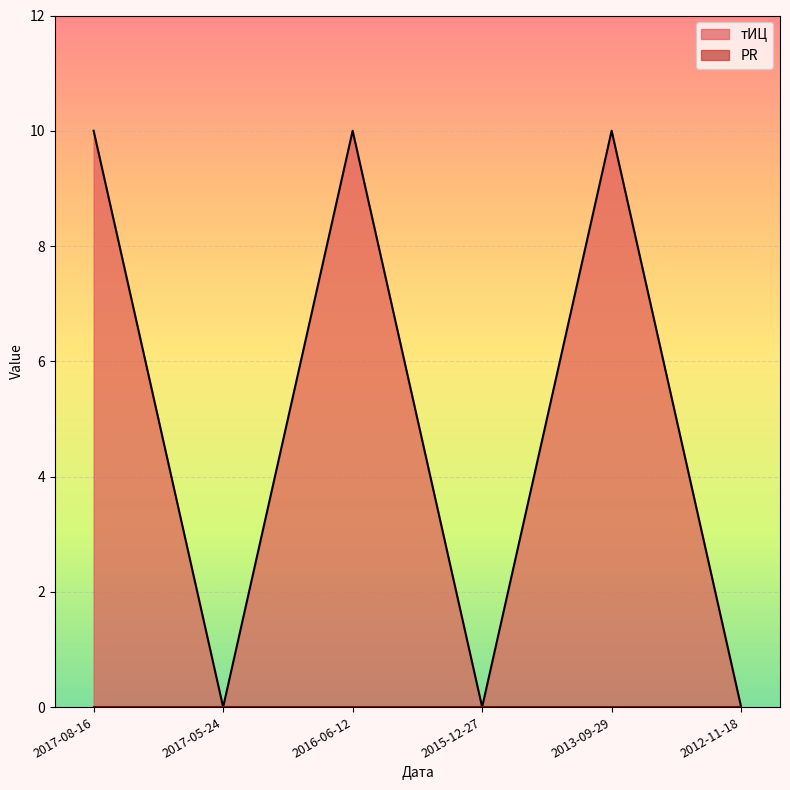

The value at 2015-12-27 is 0. True or false?

True